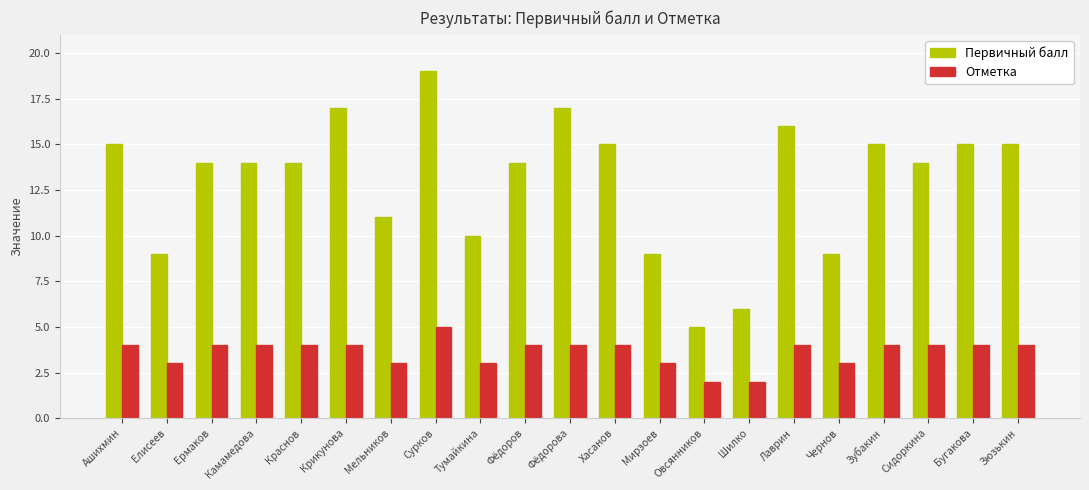

Read the Отметка value at Мельников.

3